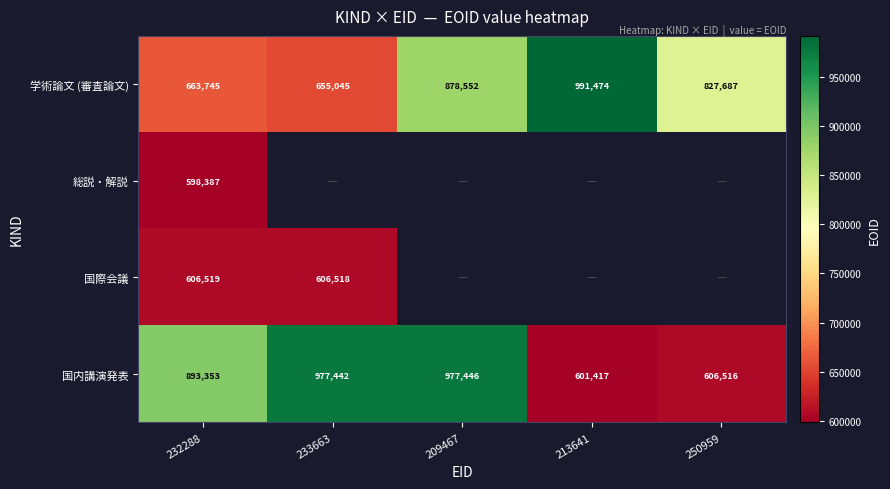

Rank the categories by 国内講演発表 value from highest to lowest.

209467, 233663, 232288, 250959, 213641